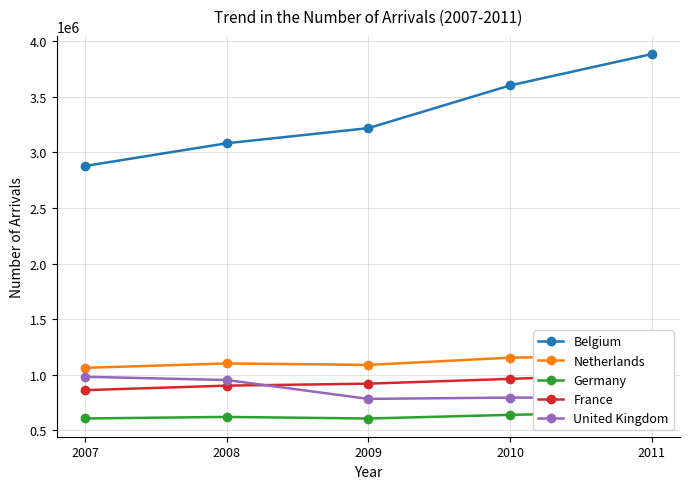

Does the chart have visible grid lines?

Yes